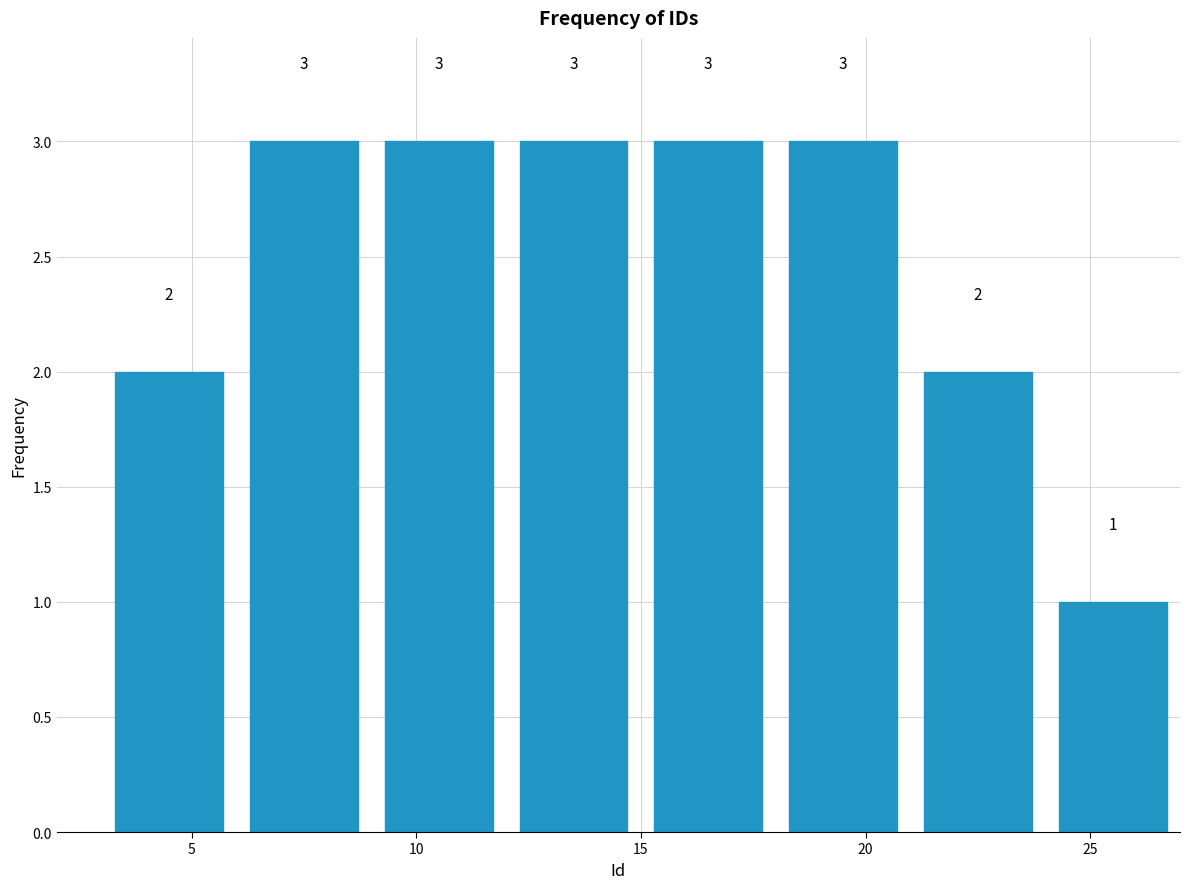

Reading left to right, list every bar in this chart as the range it spans on the x-axis followed by its height.

3 to 6: 2
6 to 9: 3
9 to 12: 3
12 to 15: 3
15 to 18: 3
18 to 21: 3
21 to 24: 2
24 to 27: 1